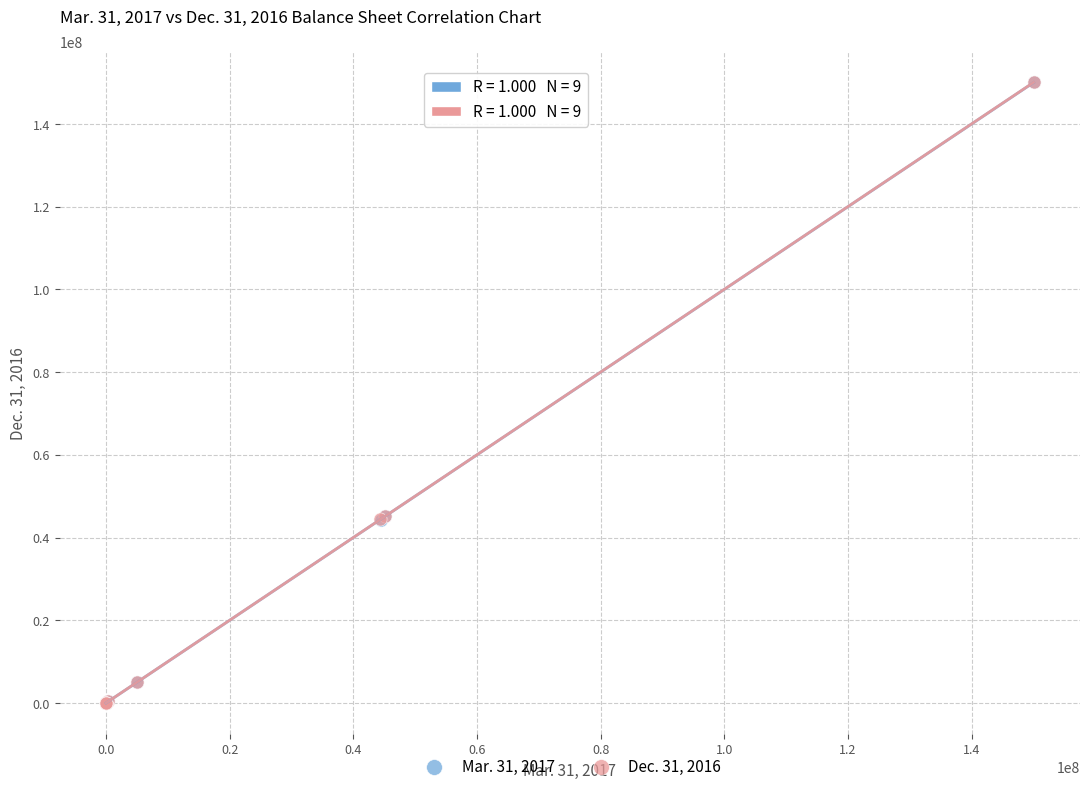

What are all the series names shown in the legend?

Mar. 31, 2017, Dec. 31, 2016